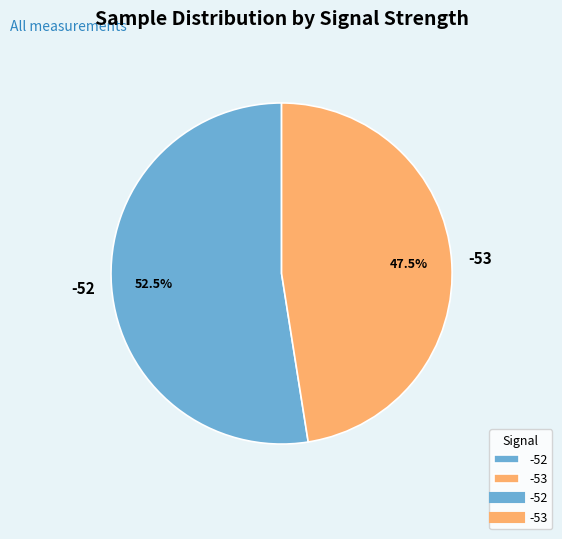

Does -52 account for over 50% of the chart?

Yes